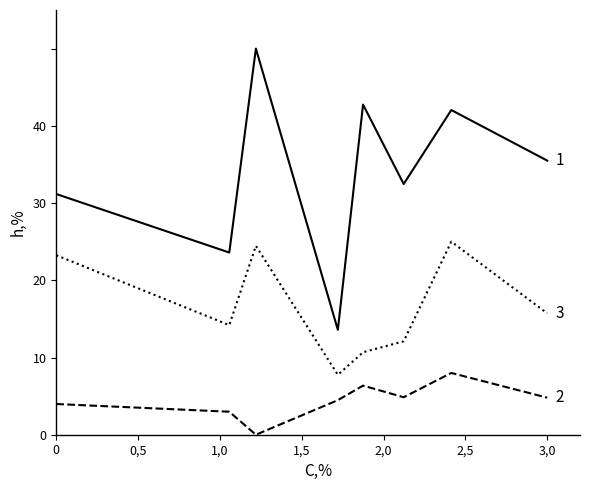

What is the maximum value shown in the chart?

50.0